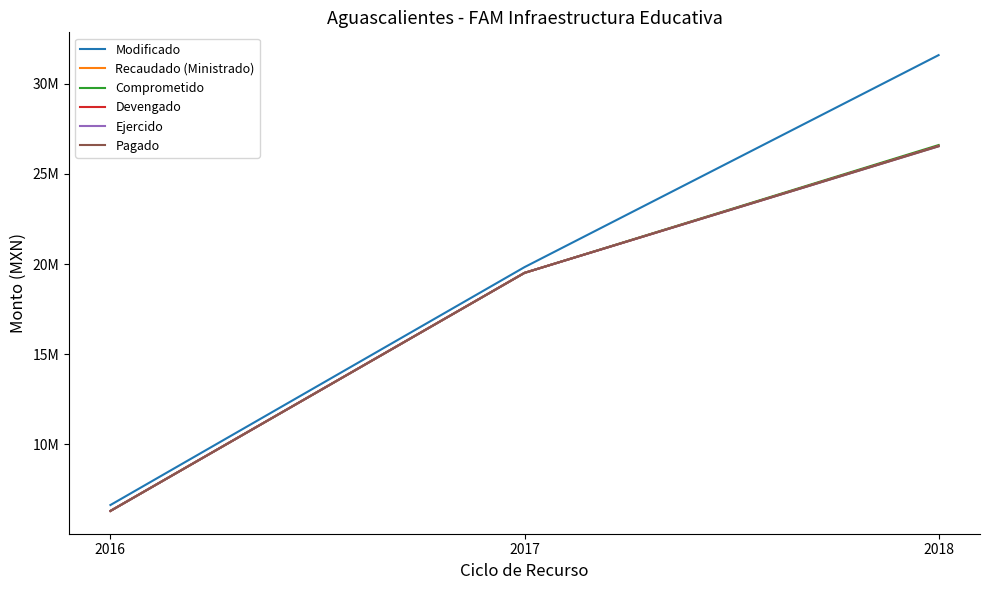

Which series has the largest total across all categories?

Modificado